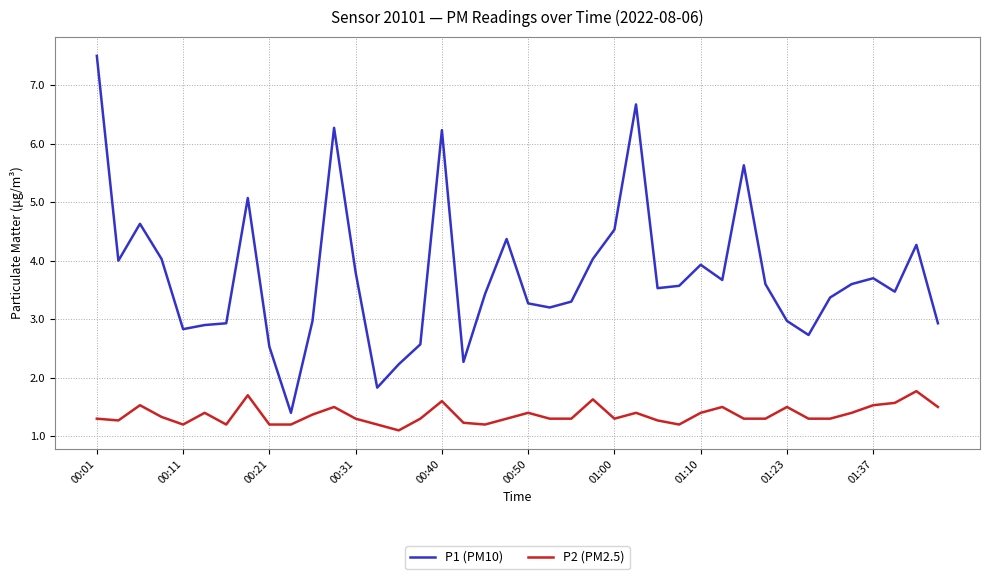

True or false: P1 (PM10) and P2 (PM2.5) cross at least once.

False